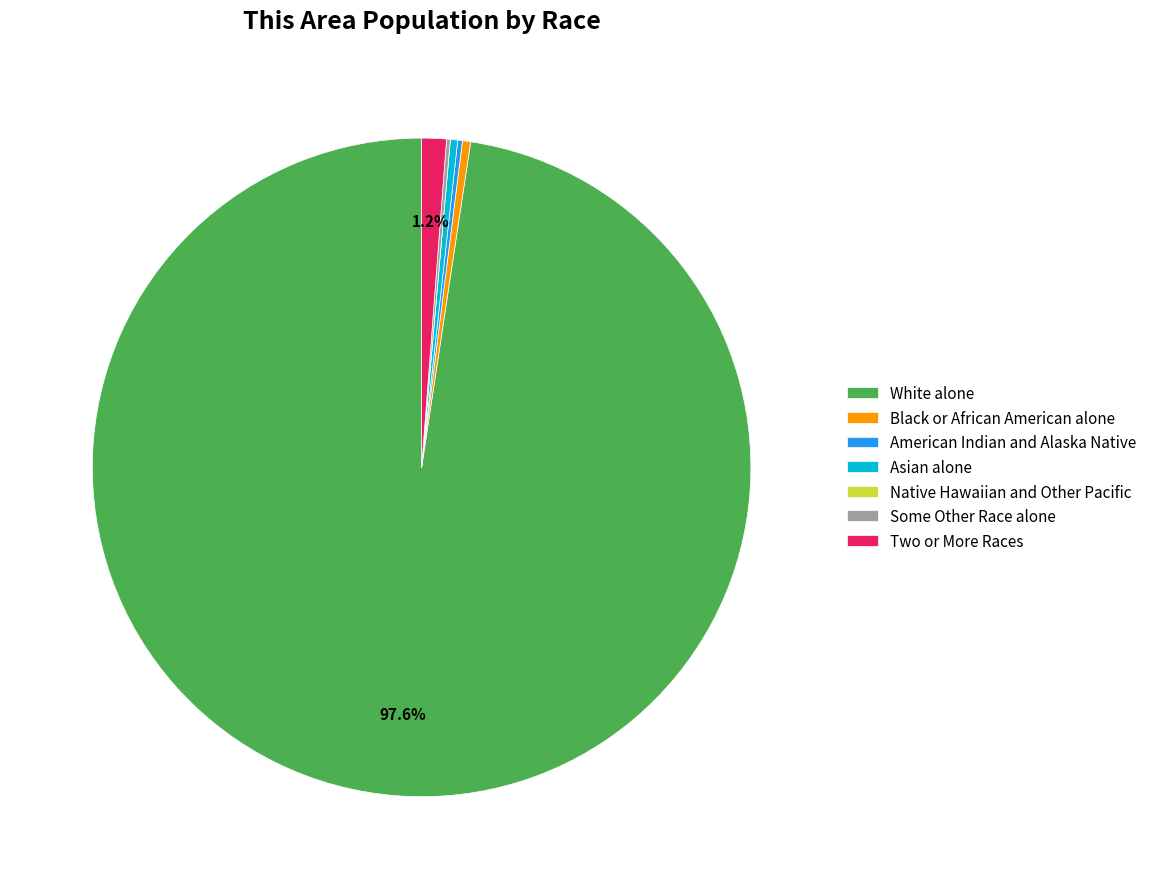

Is there a majority slice in this chart?

Yes